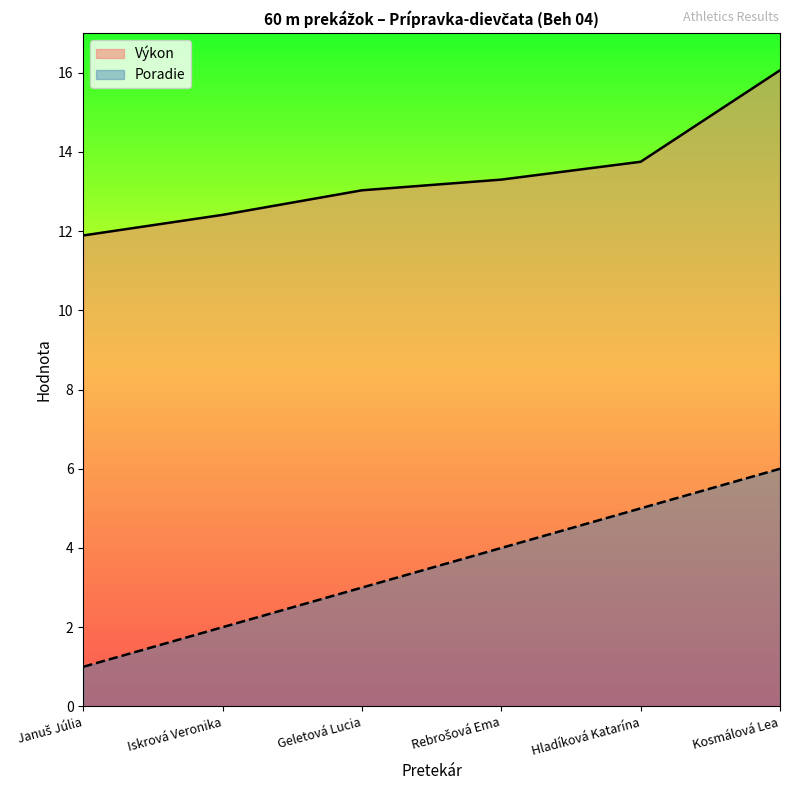

At which label does Poradie first exceed 4?

Hladíková Katarína